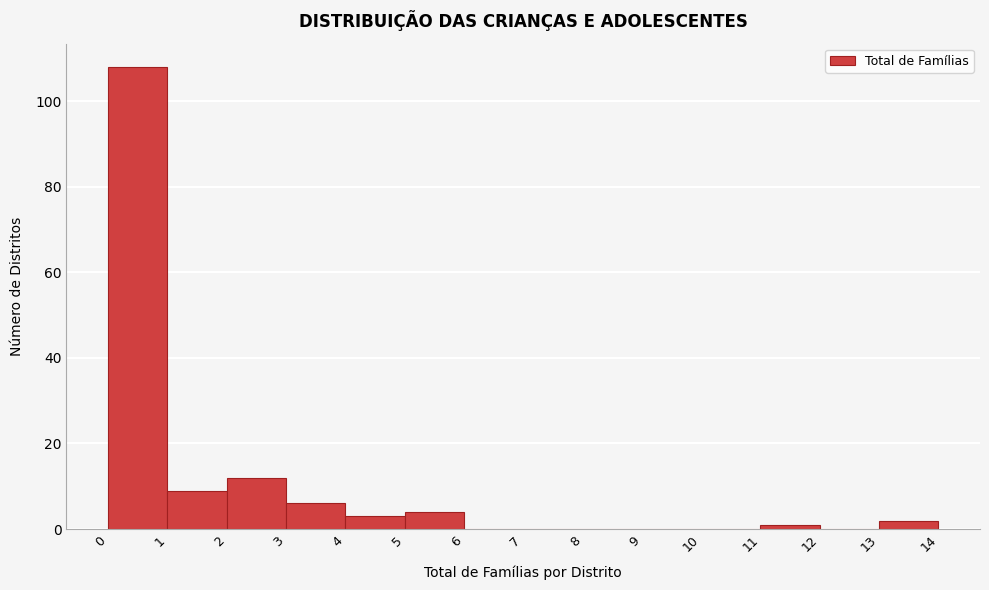

Reading left to right, transcribe this chart: for each bar, give the range it covers on the x-axis and its height. The values are not printed on the chart, so give them approximately, as read against the axis.

0 to 1: 108
1 to 2: 10
2 to 3: 12
3 to 4: 6
4 to 5: 4
5 to 6: 4
6 to 7: 0
7 to 8: 0
8 to 9: 0
9 to 10: 0
10 to 11: 0
11 to 12: under 2
12 to 13: 0
13 to 14: 2